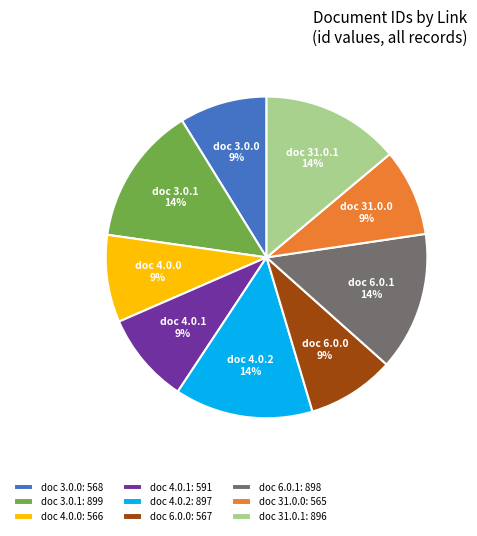

Do doc 3.0.1: 899 and doc 6.0.0: 567 together represent more than half of the pie?

No